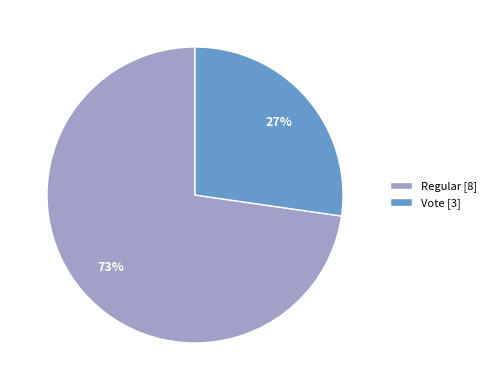

To the nearest percent, what is the average slice percentage?

50%